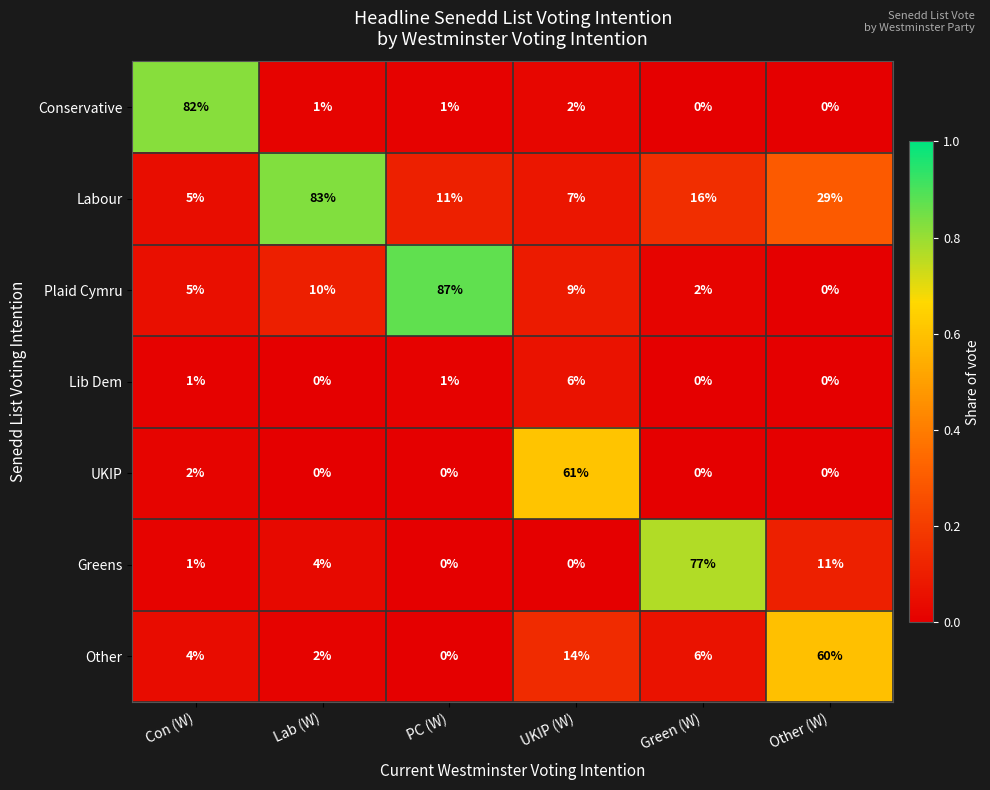

Which label corresponds to the largest value in the chart?

PC (W)